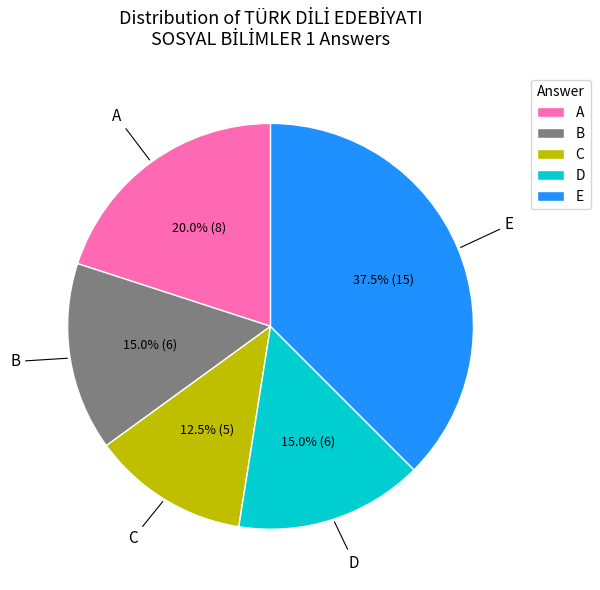

What is the smallest slice in the pie chart?

C